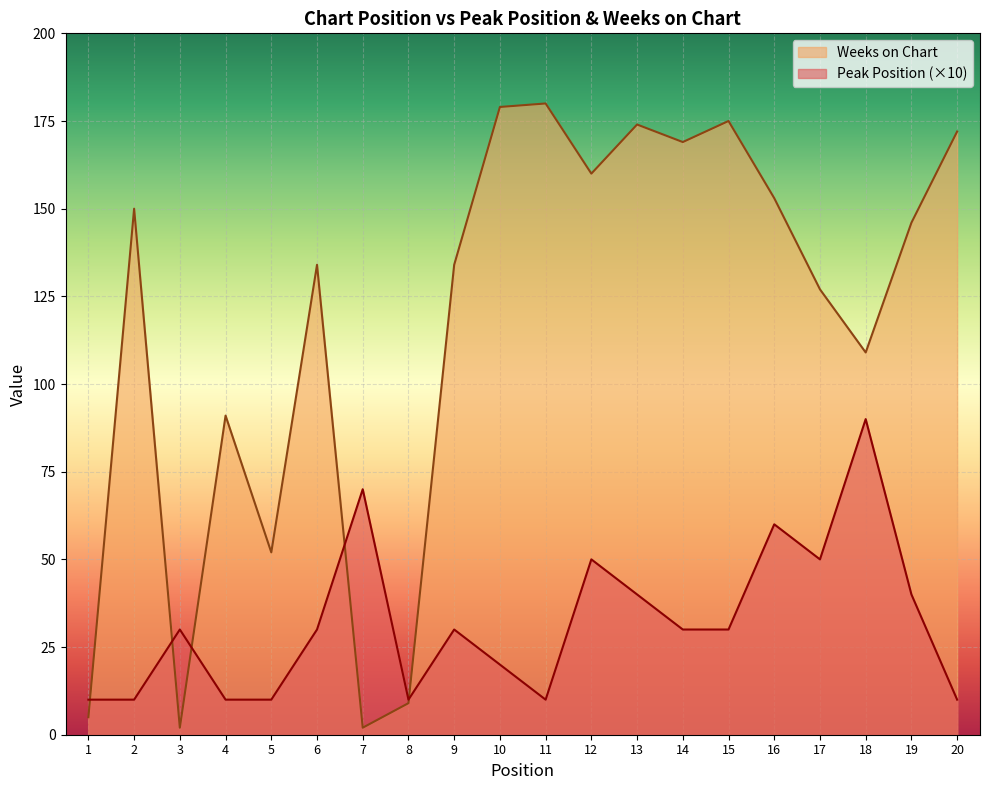

True or false: Weeks on Chart and Peak Position cross at least once.

True